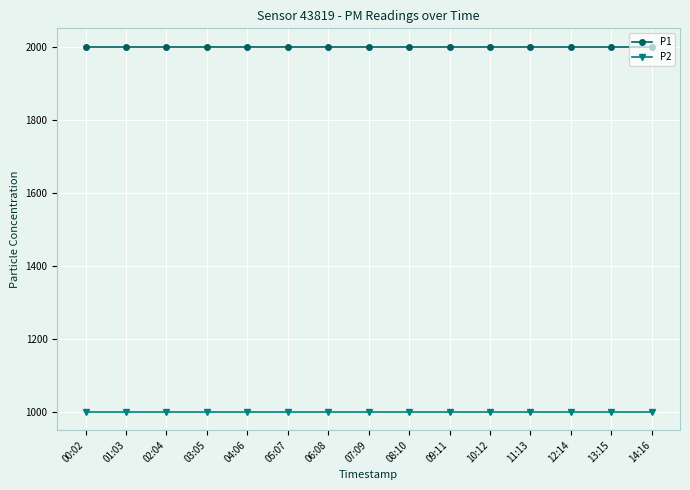

What is the difference between the highest and lowest values at 01:03?

1000.0